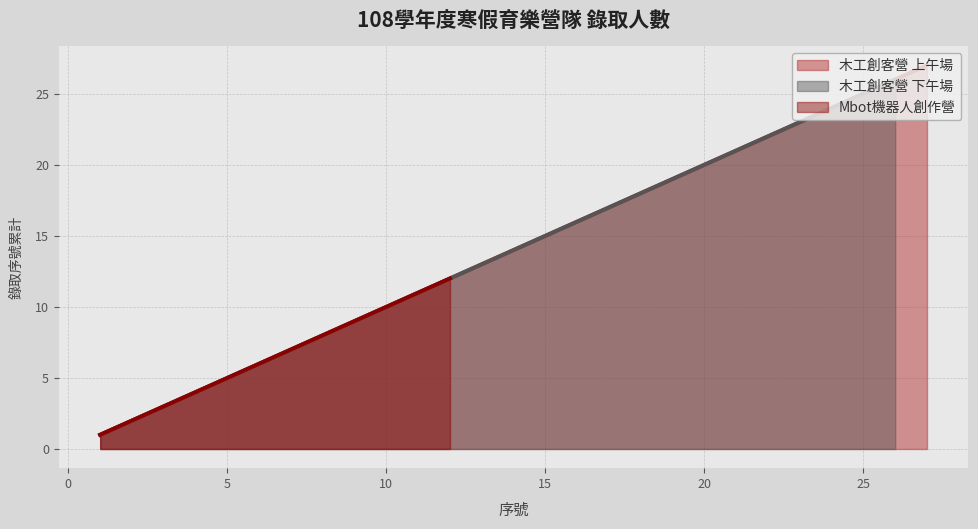

Which series changed the most between 14 and 20?

木工創客營 上午場